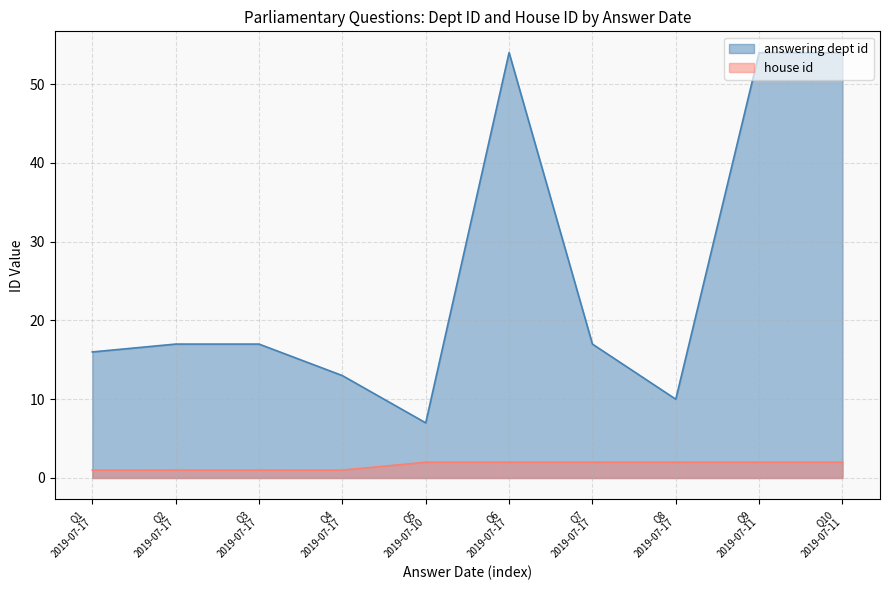

What is the total value across all series at 2019-07-17?

17